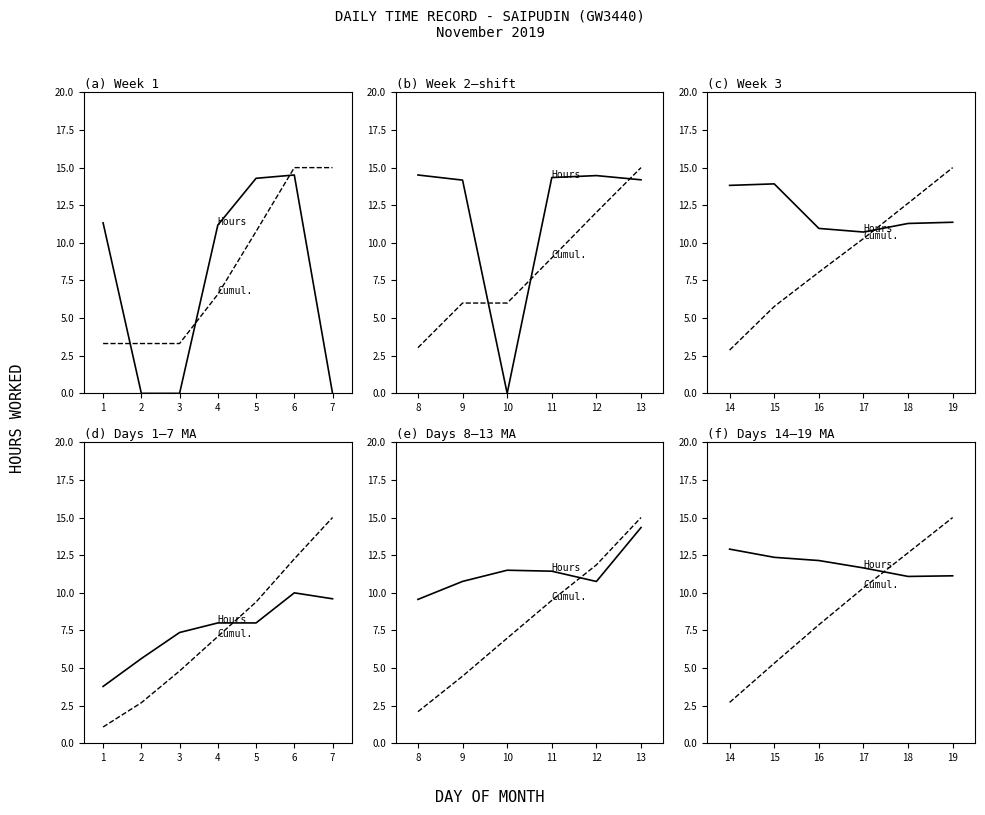

What is the total value across all series at 19?

26.1